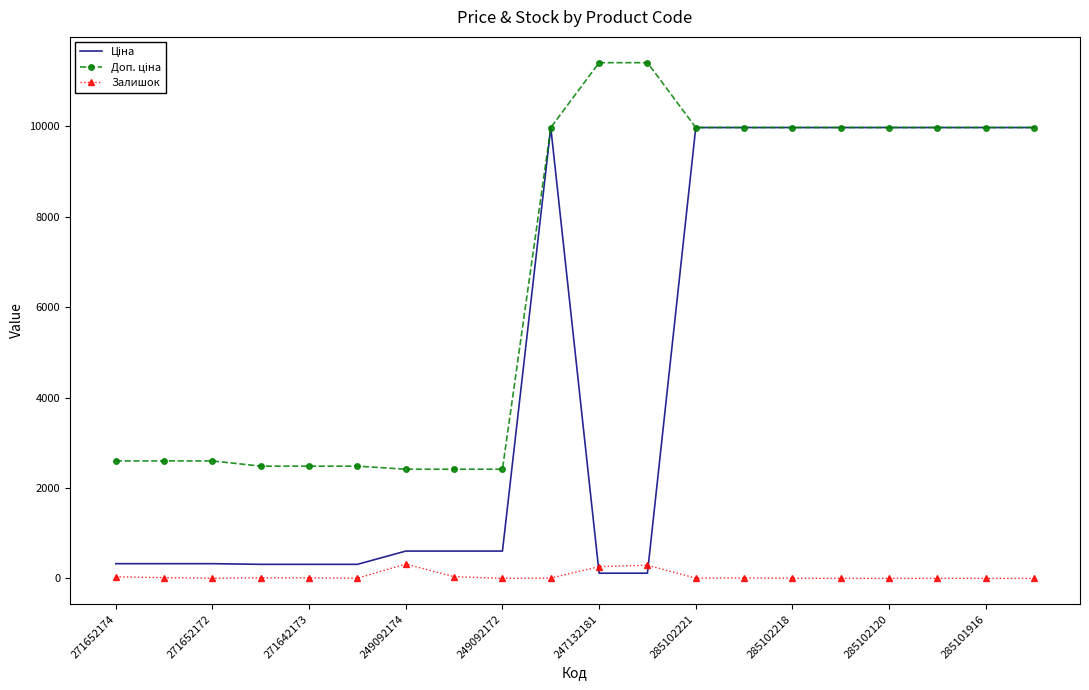

What is the maximum value shown in the chart?

11410.0